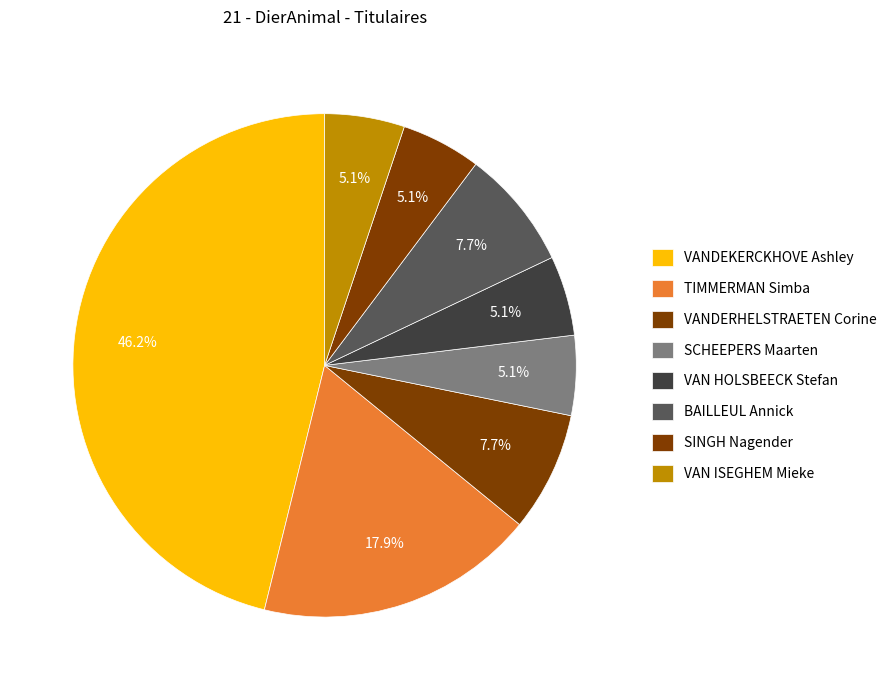

Is there any slice that represents more than half of the pie?

No